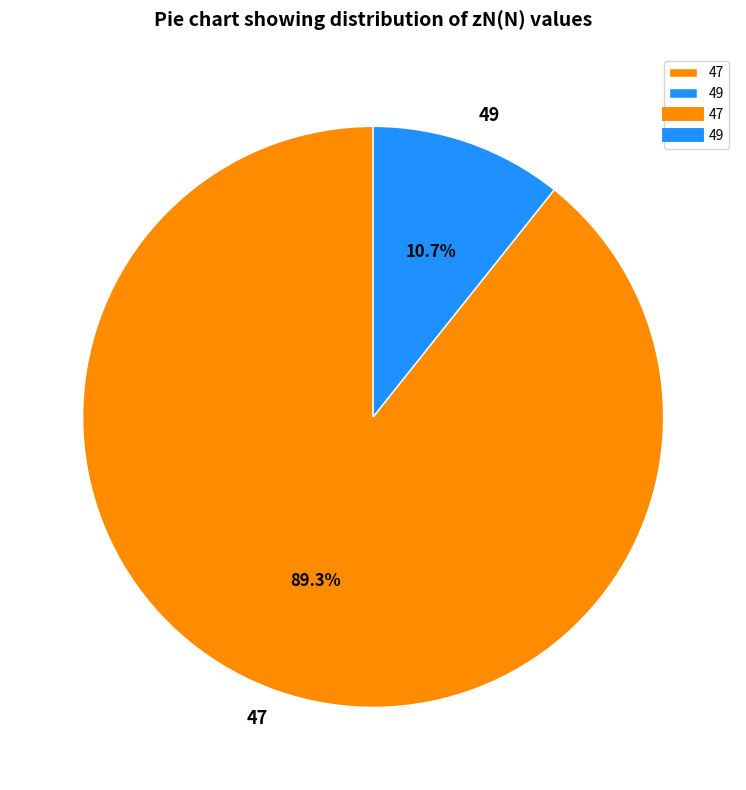

Which slice is the smallest?

49